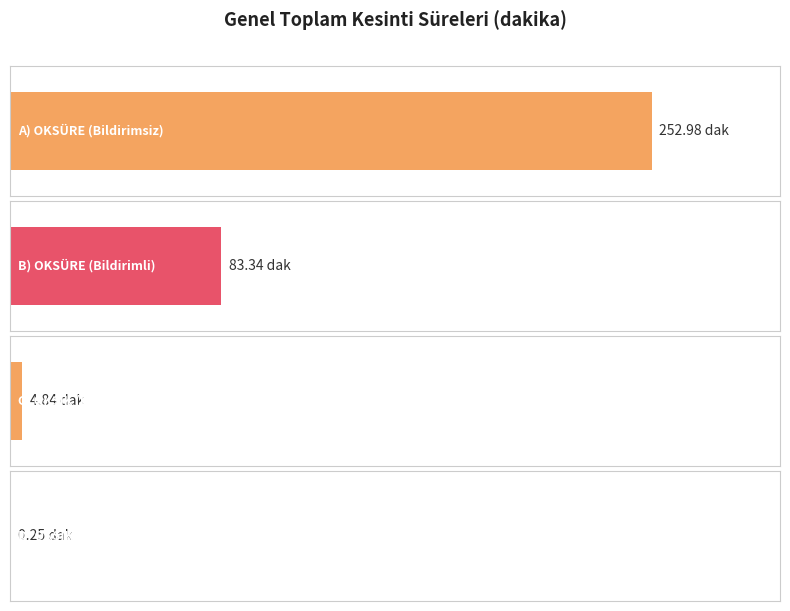

What is the label of the 2nd bar from the left?

B) OKSÜRE (Bildirimli)